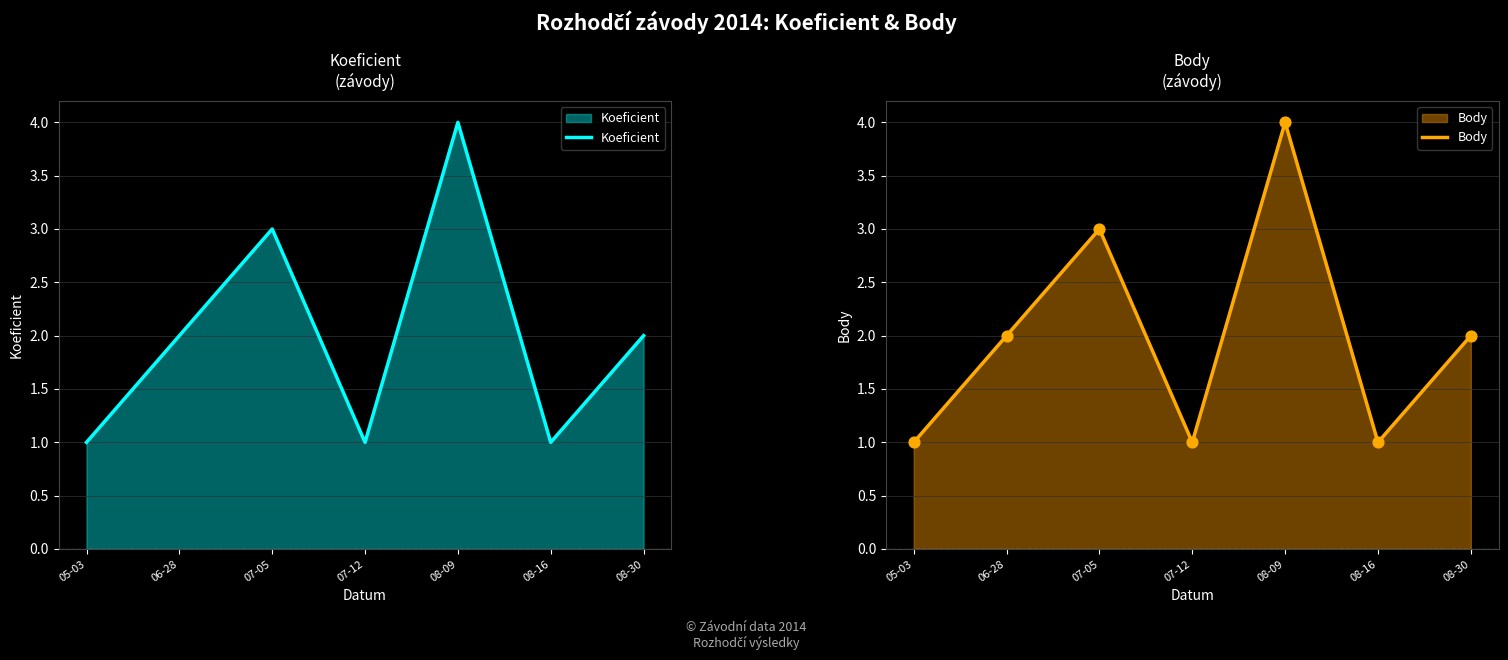

What is the total value across all series at 08-09?

8